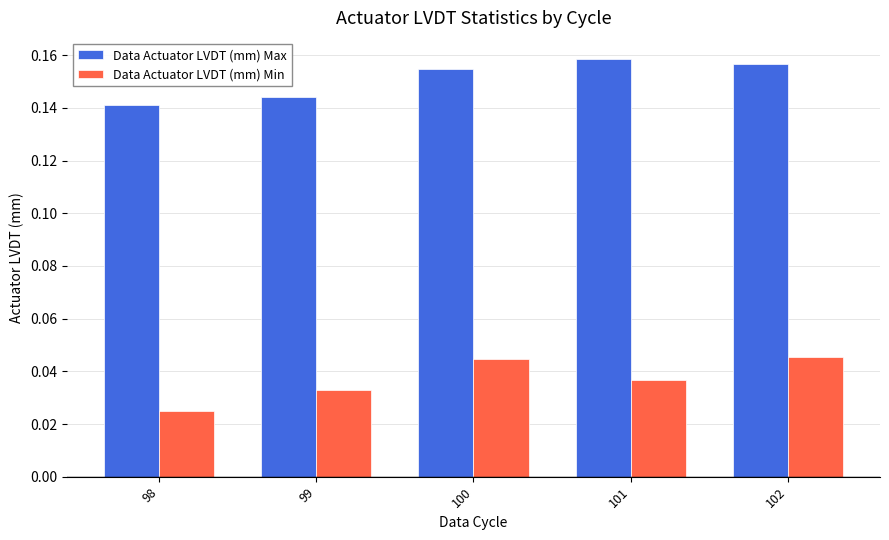

What is the sum of the Data Actuator LVDT (mm) Max values at 100 and 102?

0.3